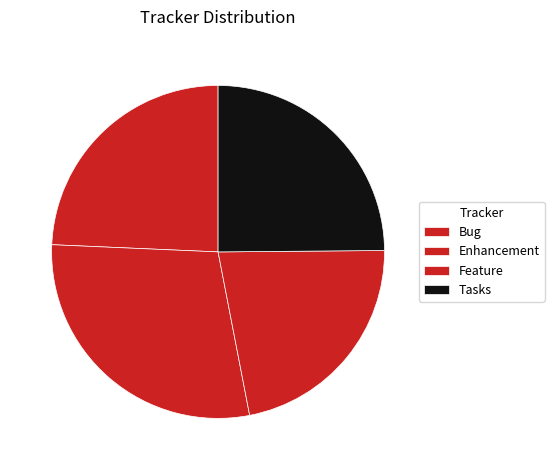

Rank the categories by value from highest to lowest.

Enhancement, Tasks, Bug, Feature